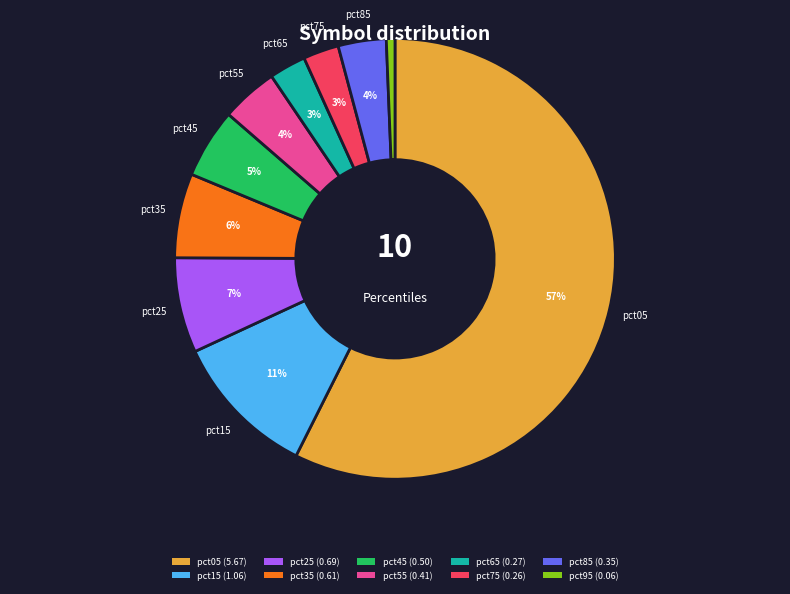

What percentage is the pct75 slice, to the nearest percent?

3%